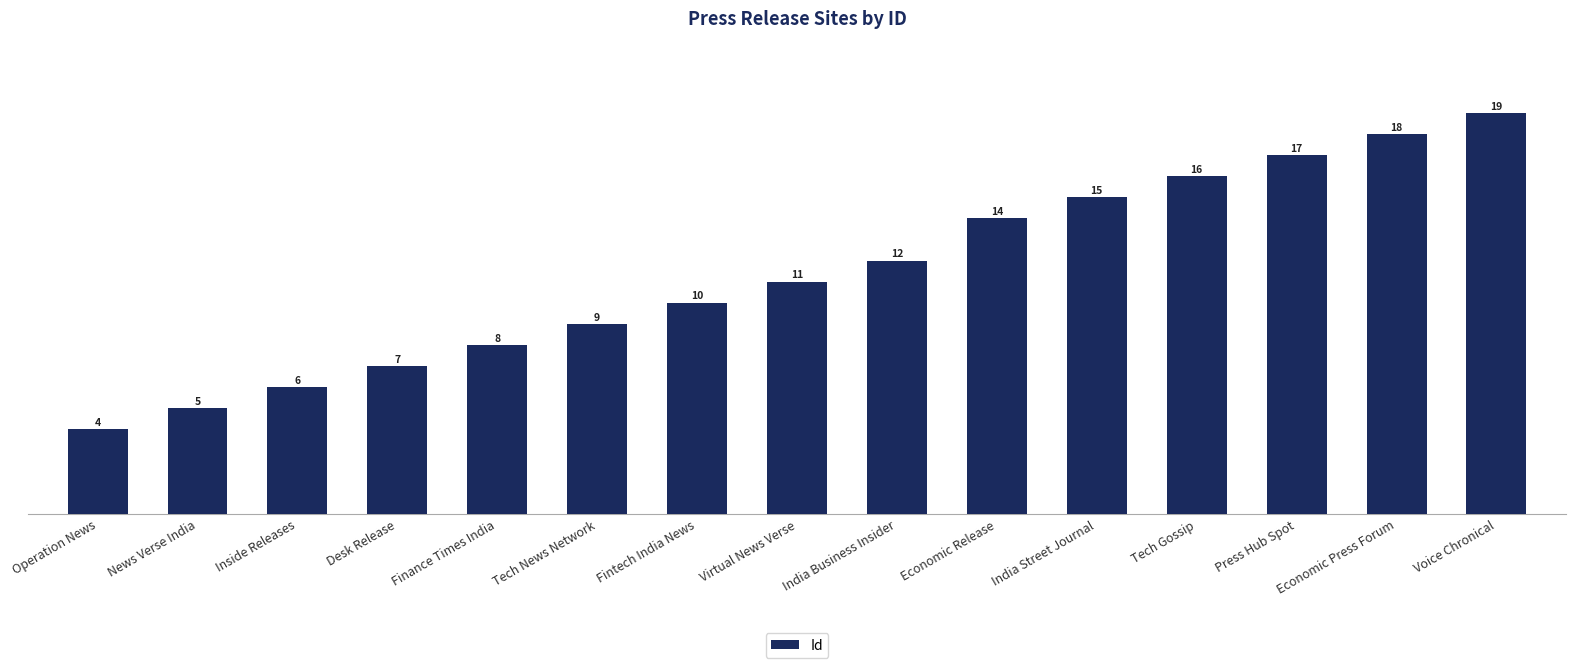

What is the label of the 12th bar from the right?

Desk Release